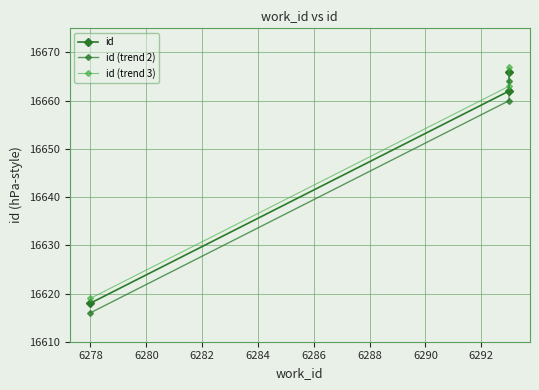

Is the value of id (trend 2) at 6280 greater than the value of id (trend 3) at 6276?

Yes